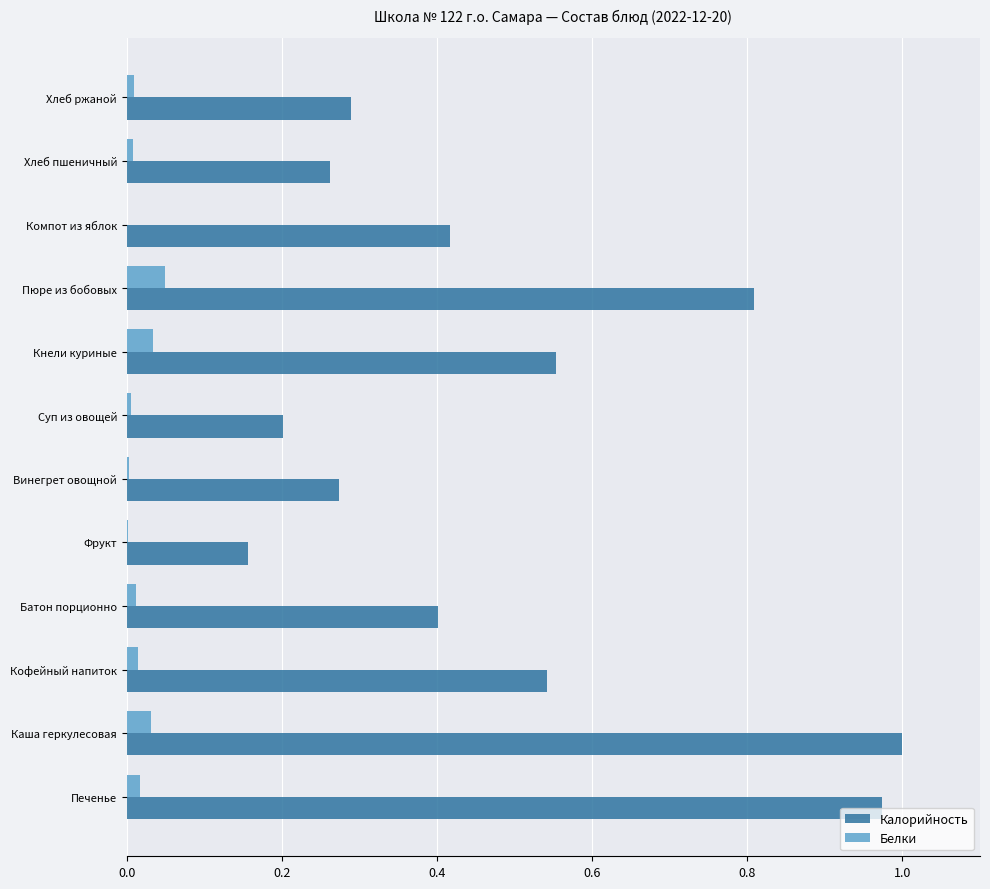

The Калорийность series shows 0.4 at Компот из яблок. True or false?

True